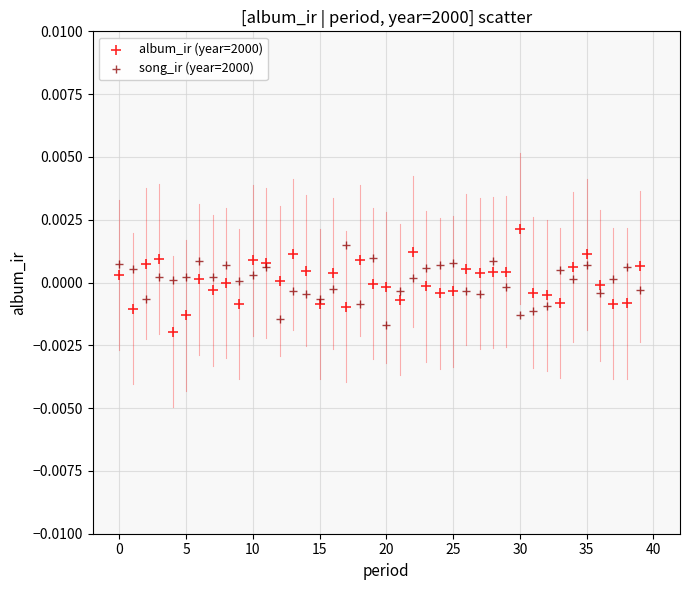

Which series contains the lowest Y value?

album_ir (year=2000)